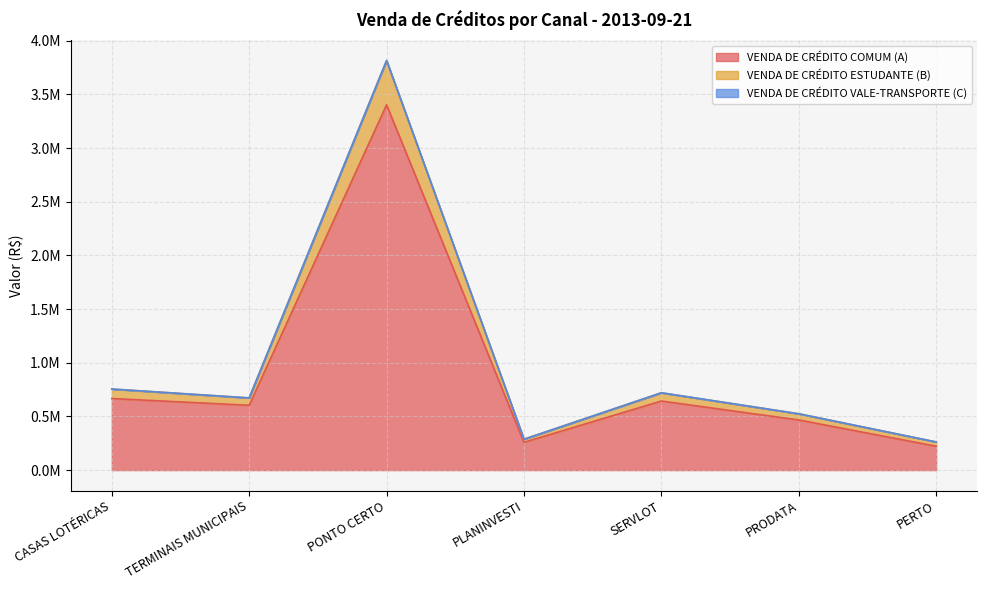

What is the spread (max minus min) of values at CASAS LOTÉRICAS?

88556.2